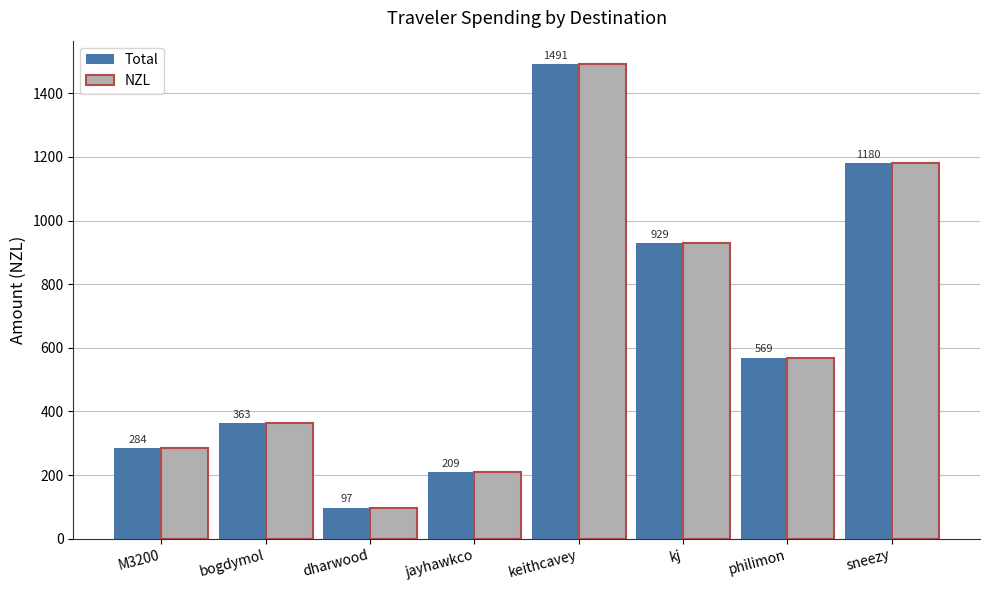

At which label does NZL first exceed 569?

keithcavey